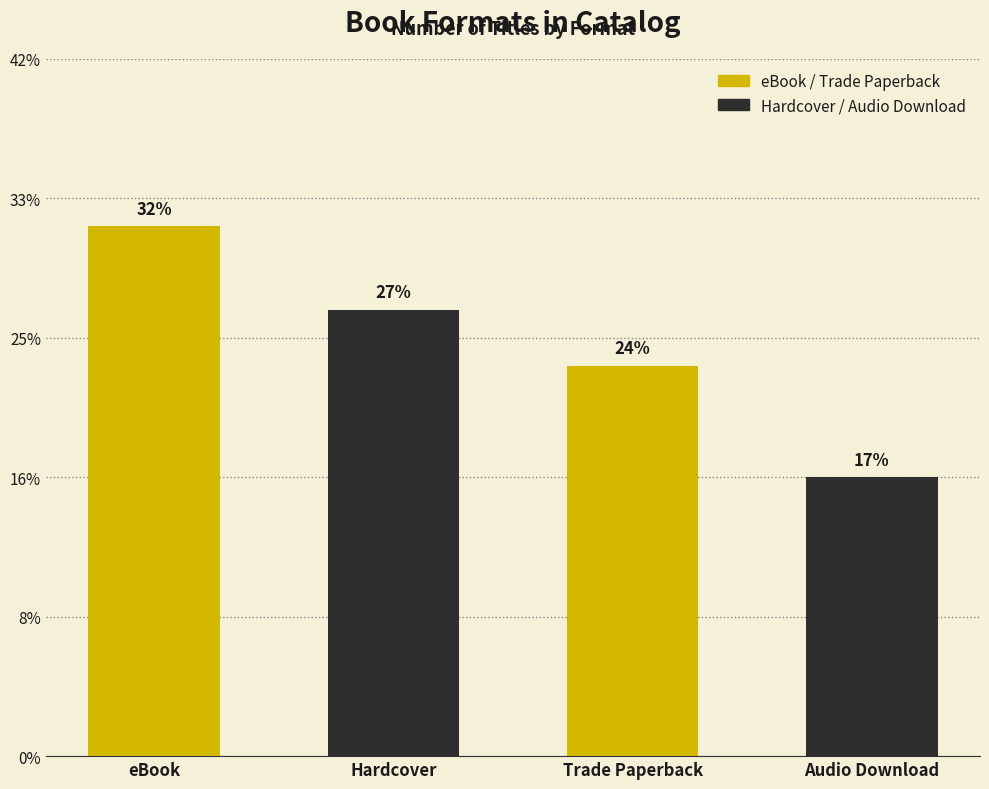

Are the bars horizontal?

No